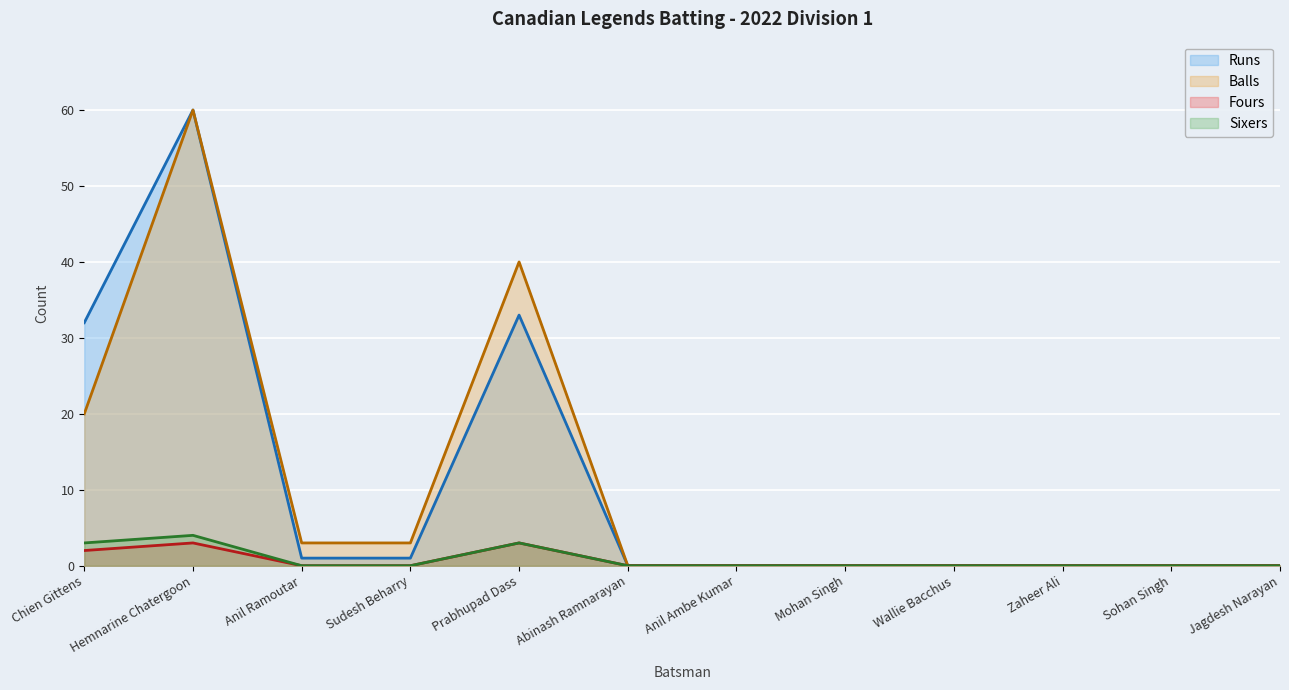

Reading right to left, extract all data points from this chart.

Runs: Jagdesh Narayan=0	Sohan Singh=0	Zaheer Ali=0	Wallie Bacchus=0	Mohan Singh=0	Anil Ambe Kumar=0	Abinash Ramnarayan=0	Prabhupad Dass=33	Sudesh Beharry=1	Anil Ramoutar=1	Hemnarine Chatergoon=60	Chien Gittens=32
Balls: Jagdesh Narayan=0	Sohan Singh=0	Zaheer Ali=0	Wallie Bacchus=0	Mohan Singh=0	Anil Ambe Kumar=0	Abinash Ramnarayan=0	Prabhupad Dass=40	Sudesh Beharry=3	Anil Ramoutar=3	Hemnarine Chatergoon=60	Chien Gittens=20
Fours: Jagdesh Narayan=0	Sohan Singh=0	Zaheer Ali=0	Wallie Bacchus=0	Mohan Singh=0	Anil Ambe Kumar=0	Abinash Ramnarayan=0	Prabhupad Dass=3	Sudesh Beharry=0	Anil Ramoutar=0	Hemnarine Chatergoon=3	Chien Gittens=2
Sixers: Jagdesh Narayan=0	Sohan Singh=0	Zaheer Ali=0	Wallie Bacchus=0	Mohan Singh=0	Anil Ambe Kumar=0	Abinash Ramnarayan=0	Prabhupad Dass=3	Sudesh Beharry=0	Anil Ramoutar=0	Hemnarine Chatergoon=4	Chien Gittens=3